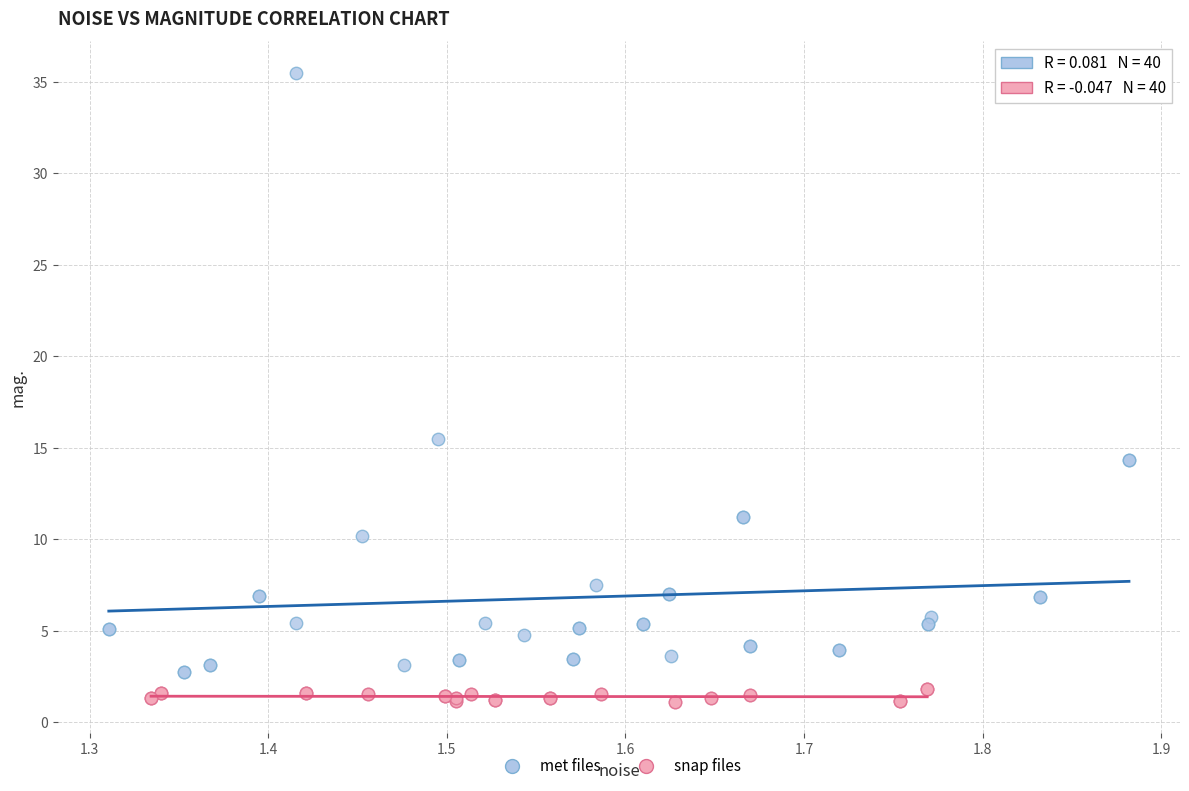

Which series has the widest spread of Y values?

met files